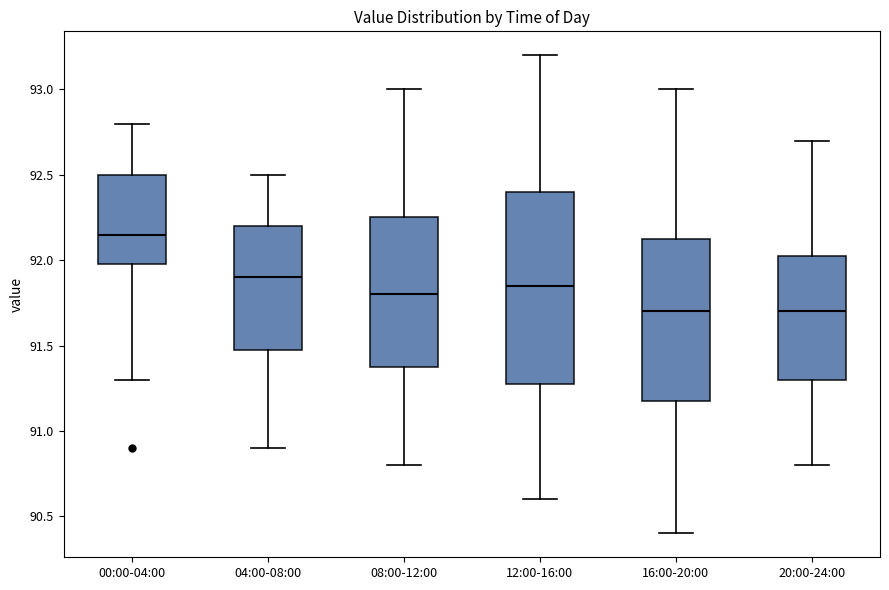

Reading left to right, transcribe this box plot: for each box, give where its median line is, the range the box spans, and where its two whiskers end, as read against the y-axis. The values are not printed on the chart, so give them approximately, as read against the axis.

00:00-04:00: median 92.15, box 92.00 to 92.50, whiskers 91.30 to 92.80
04:00-08:00: median 91.90, box 91.50 to 92.20, whiskers 90.90 to 92.50
08:00-12:00: median 91.80, box 91.40 to 92.25, whiskers 90.80 to 93.00
12:00-16:00: median 91.85, box 91.30 to 92.40, whiskers 90.60 to 93.20
16:00-20:00: median 91.70, box 91.20 to 92.15, whiskers 90.40 to 93.00
20:00-24:00: median 91.70, box 91.30 to 92.05, whiskers 90.80 to 92.70